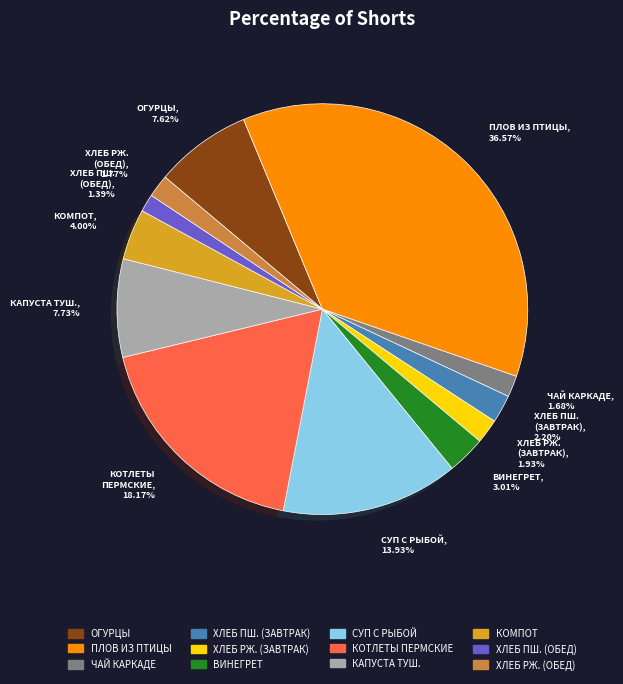

Which category has the biggest portion of the pie?

ПЛОВ ИЗ ПТИЦЫ